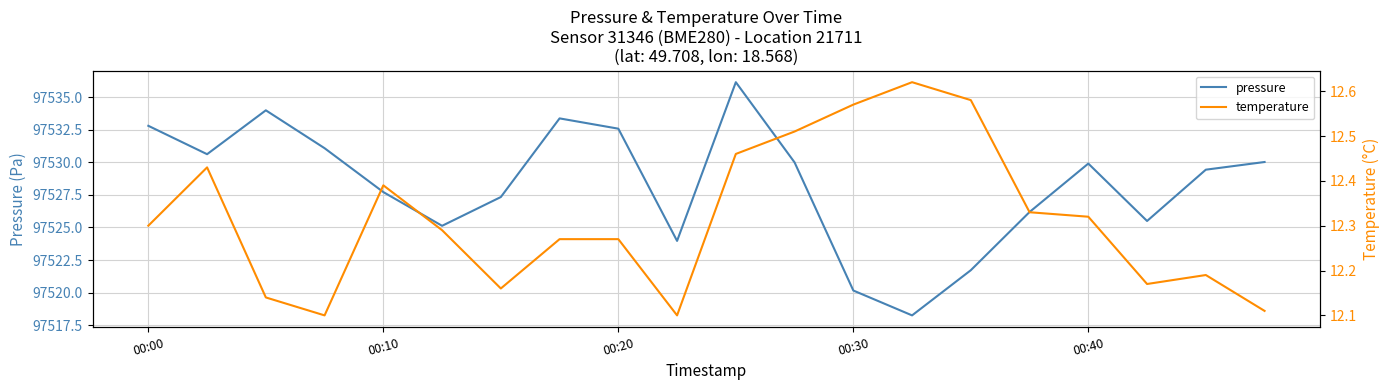

What is the minimum value for pressure?

97518.2